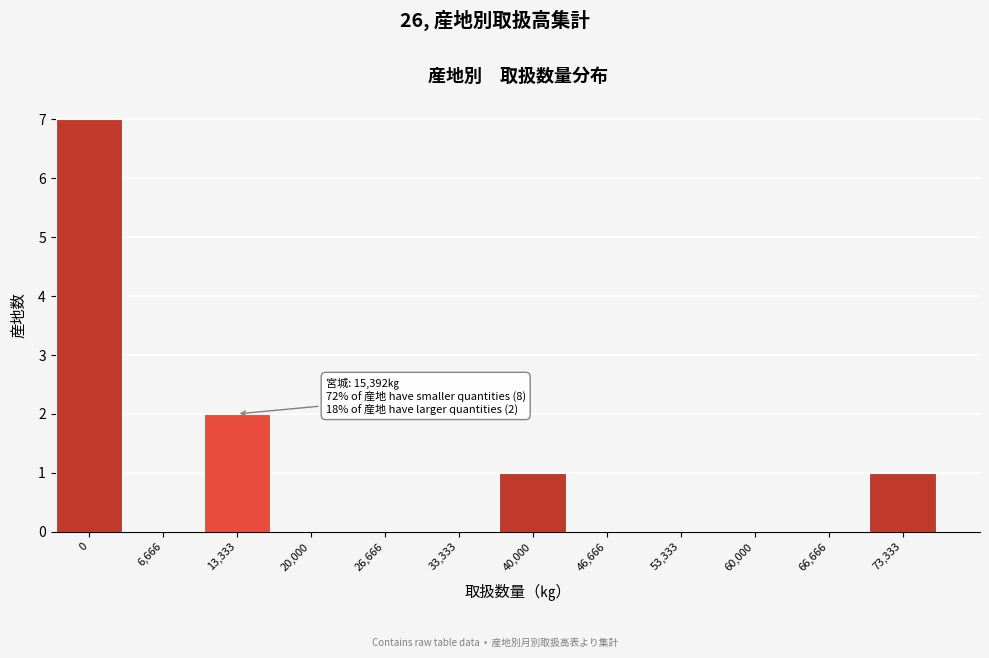

Reading left to right, transcribe all the data shown in this chart.

0=7	6,666=0	13,333=2	20,000=0	26,666=0	33,333=0	40,000=1	46,666=0	53,333=0	60,000=0	66,666=0	73,333=1